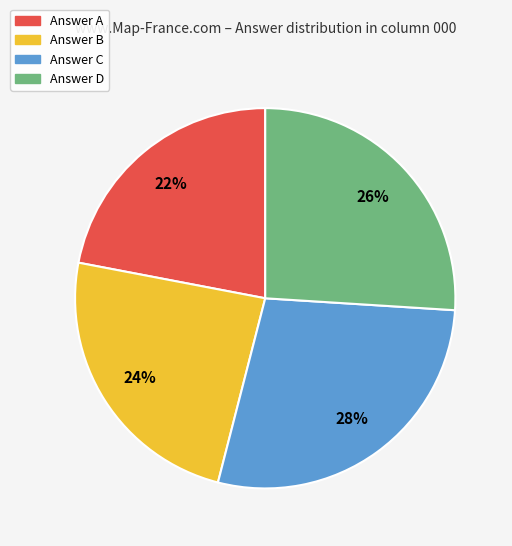

Is there any slice that represents more than half of the pie?

No